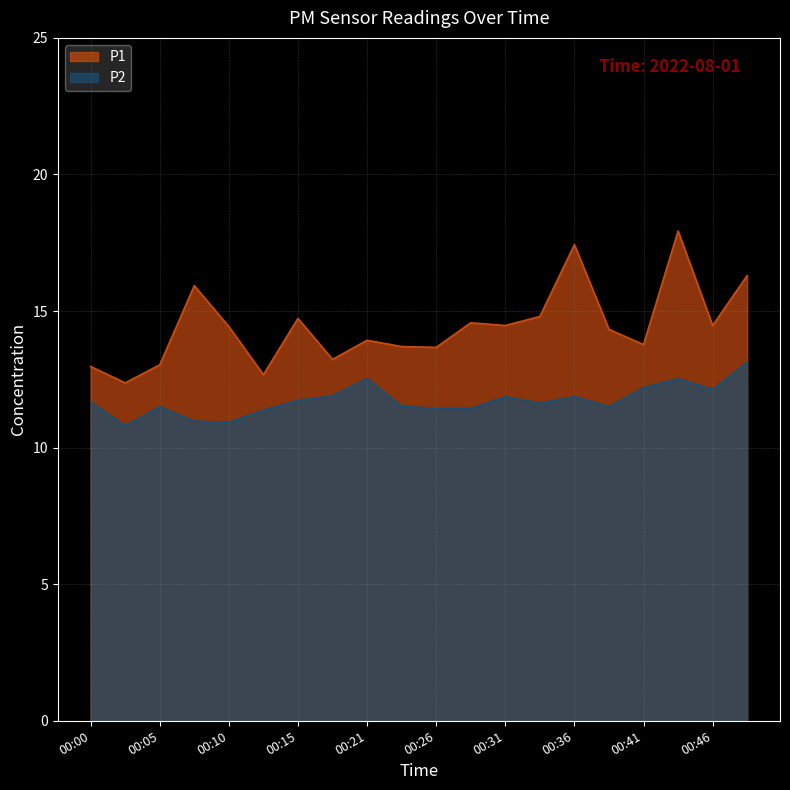

What are all the series names shown in the legend?

P1, P2